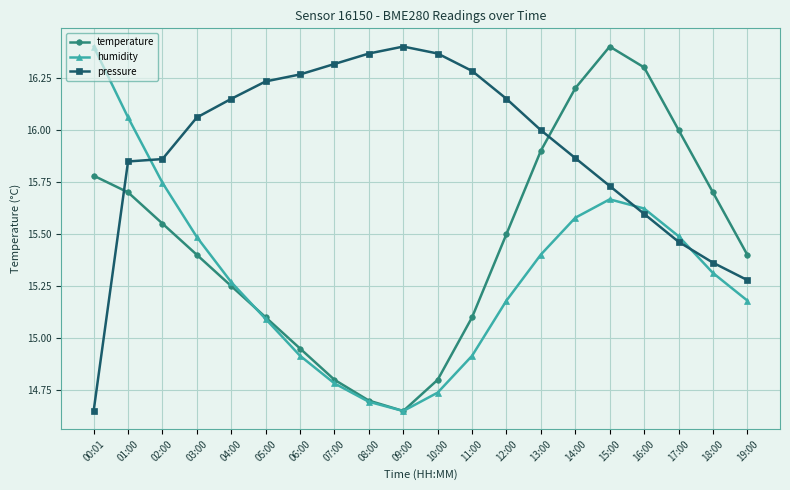

True or false: temperature has a value of 15.4 at 19:00.

True